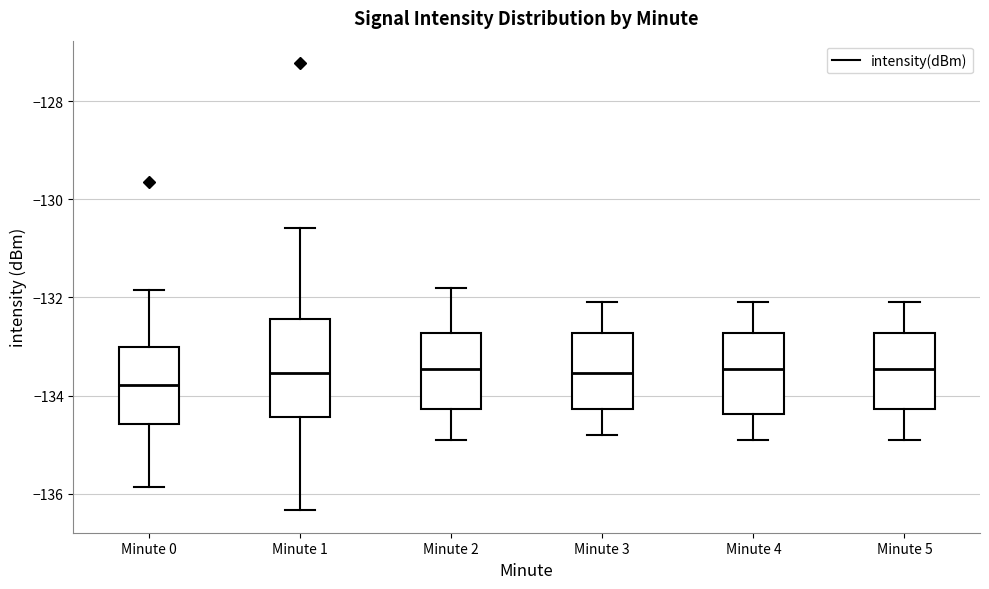

Which box is the tallest, from its lower edge to its upper edge?

Minute 1